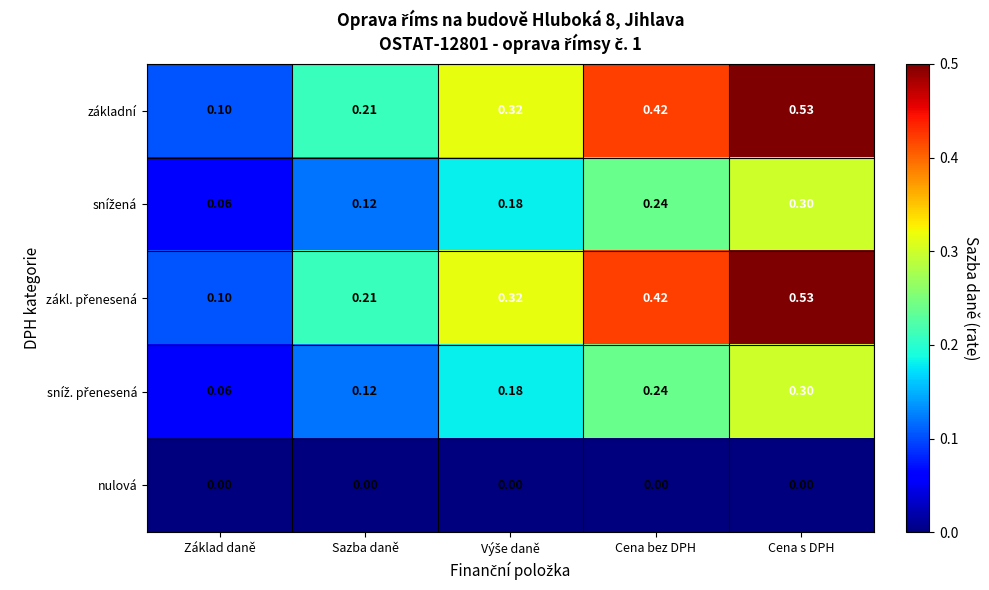

At how many categories does at least one series exceed 0?

5